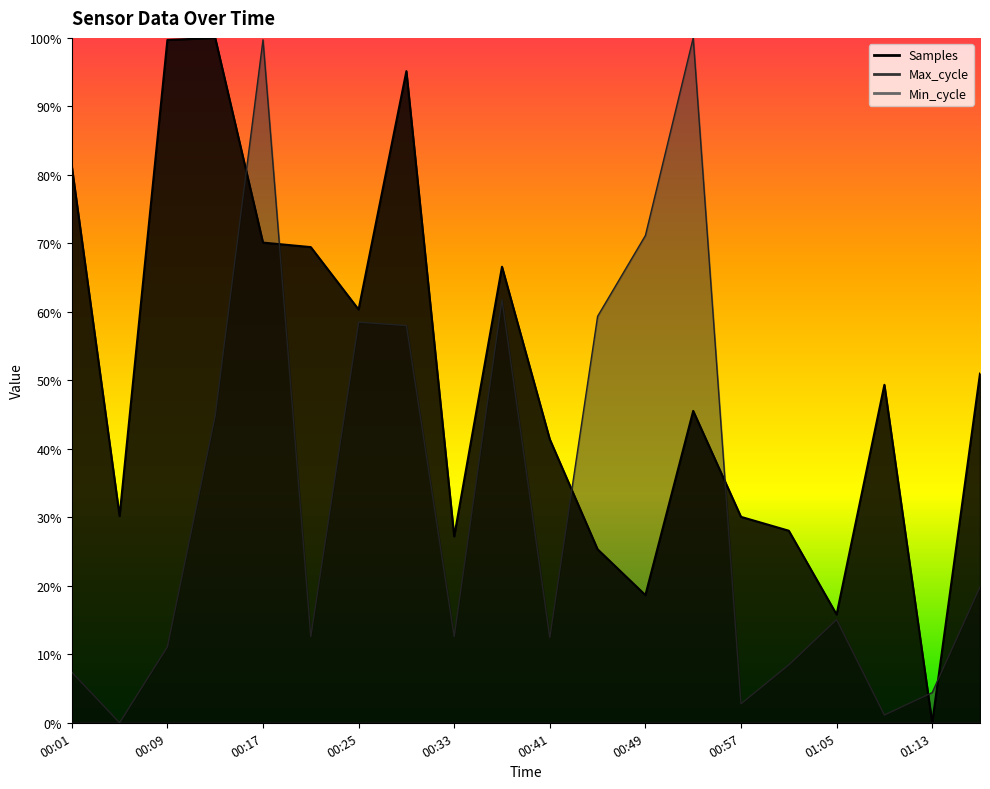

In Max_cycle, how many points are lower than both neighbors (excluding endpoints)?

6